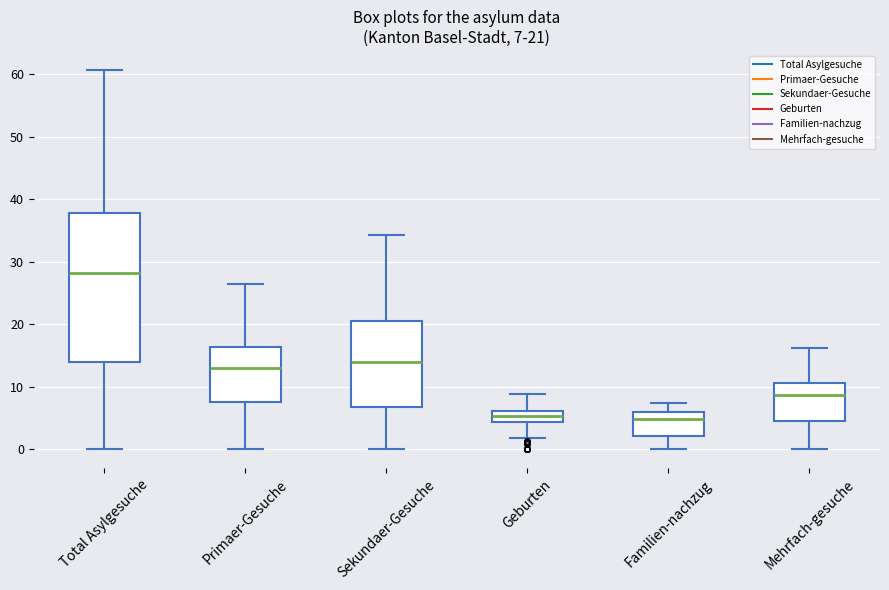

Which box is the tallest, from its lower edge to its upper edge?

Total Asylgesuche